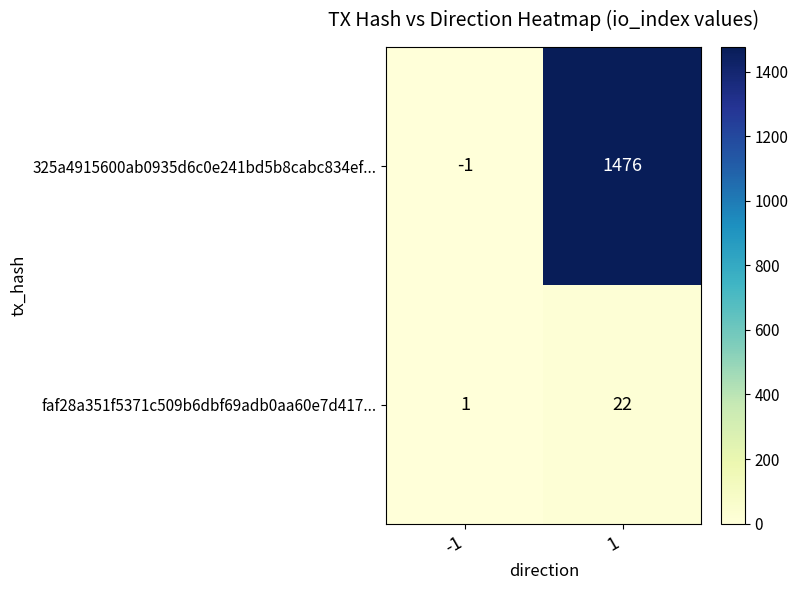

Which series changed the most between -1 and 1?

325a4915600ab0935d6c0e241bd5b8cabc834ef...